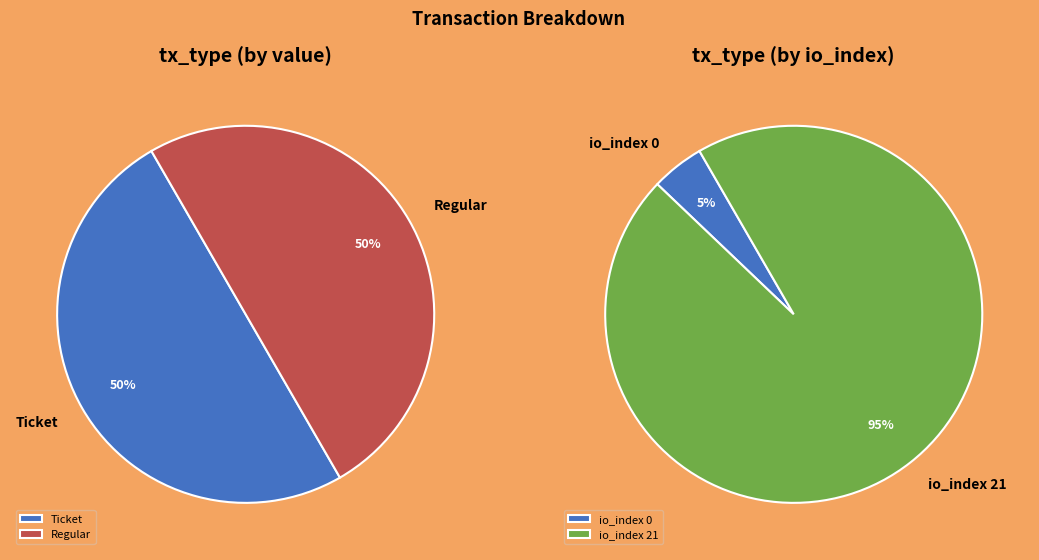

How many segments does this pie chart have?

2